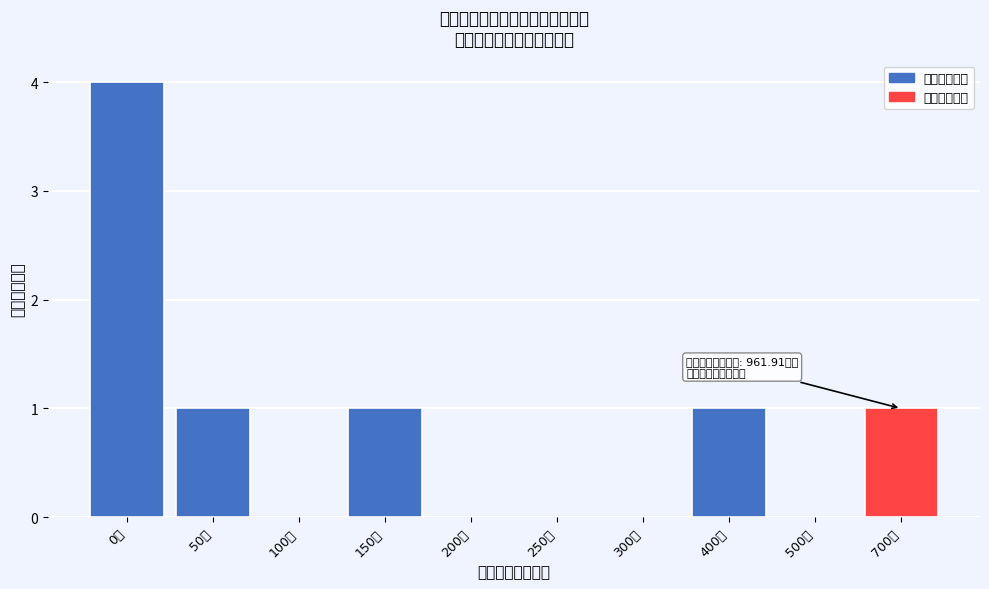

Reading left to right, list all the values displayed in this chart.

0万=4	50万=1	100万=0	150万=1	200万=0	250万=0	300万=0	400万=1	500万=0	700万=1